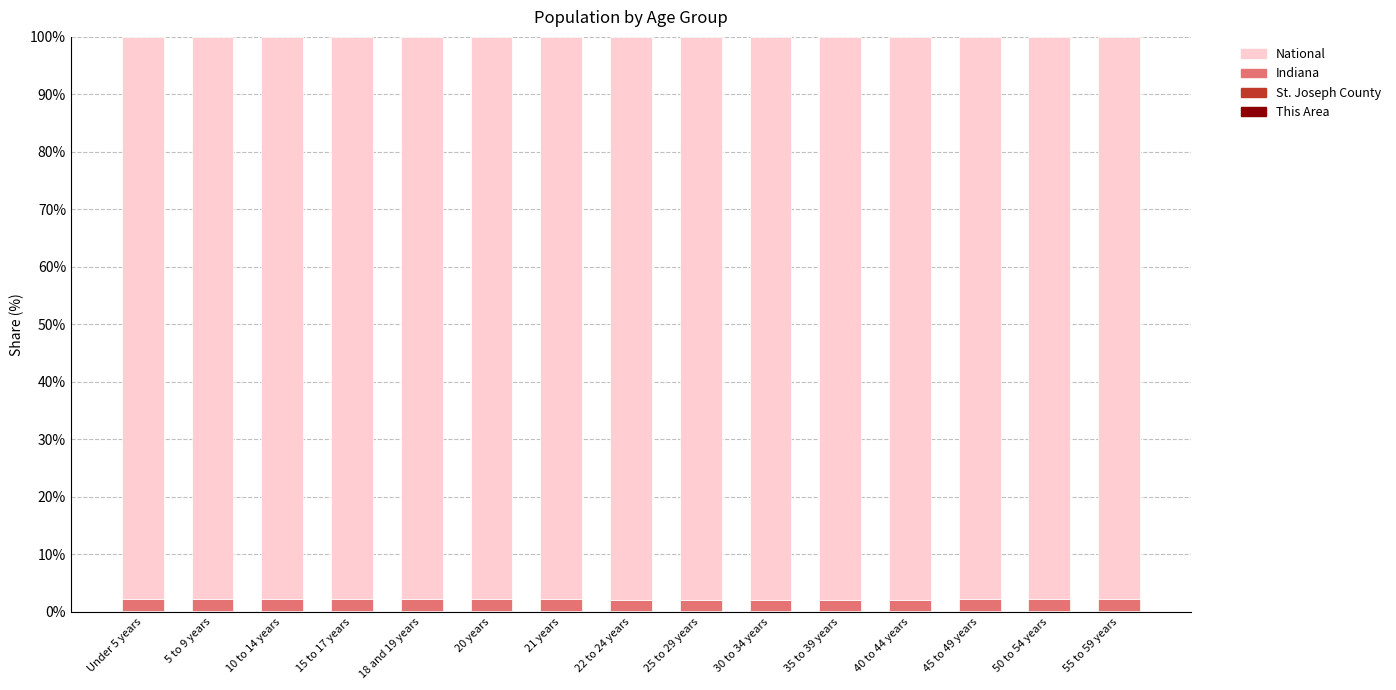

Which series has the largest total across all categories?

National